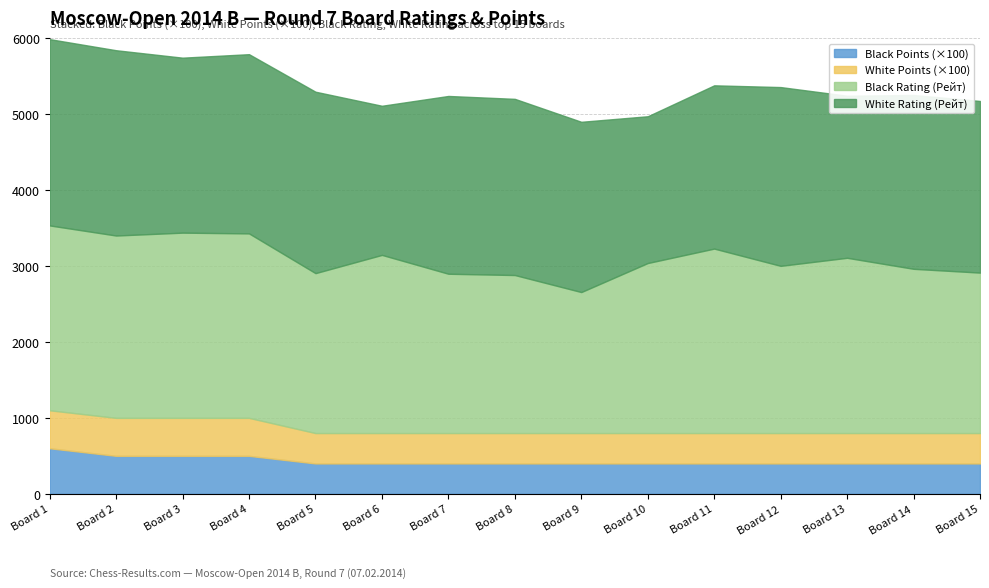

Which series has the largest range (max minus min)?

Black Rating (Рейт)